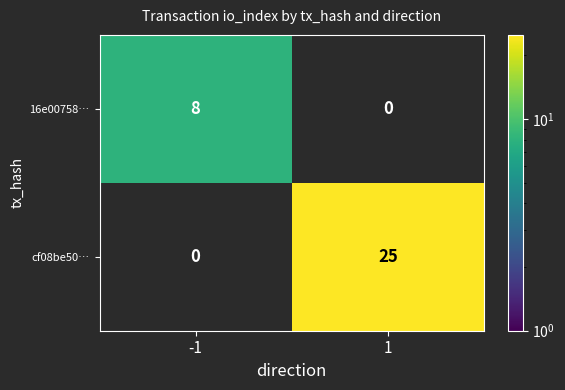

Is it true that cf08be50… equals 0 at -1?

True